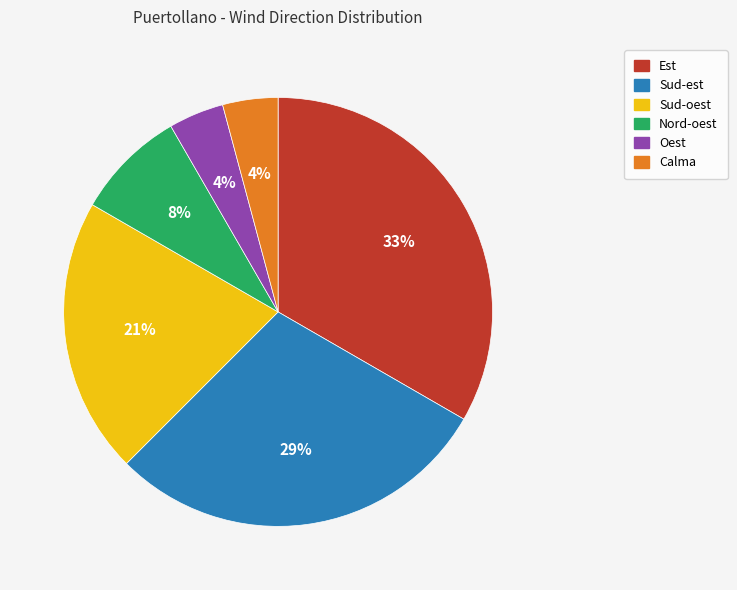

Combined, do Nord-oest and Sud-oest account for over 50%?

No